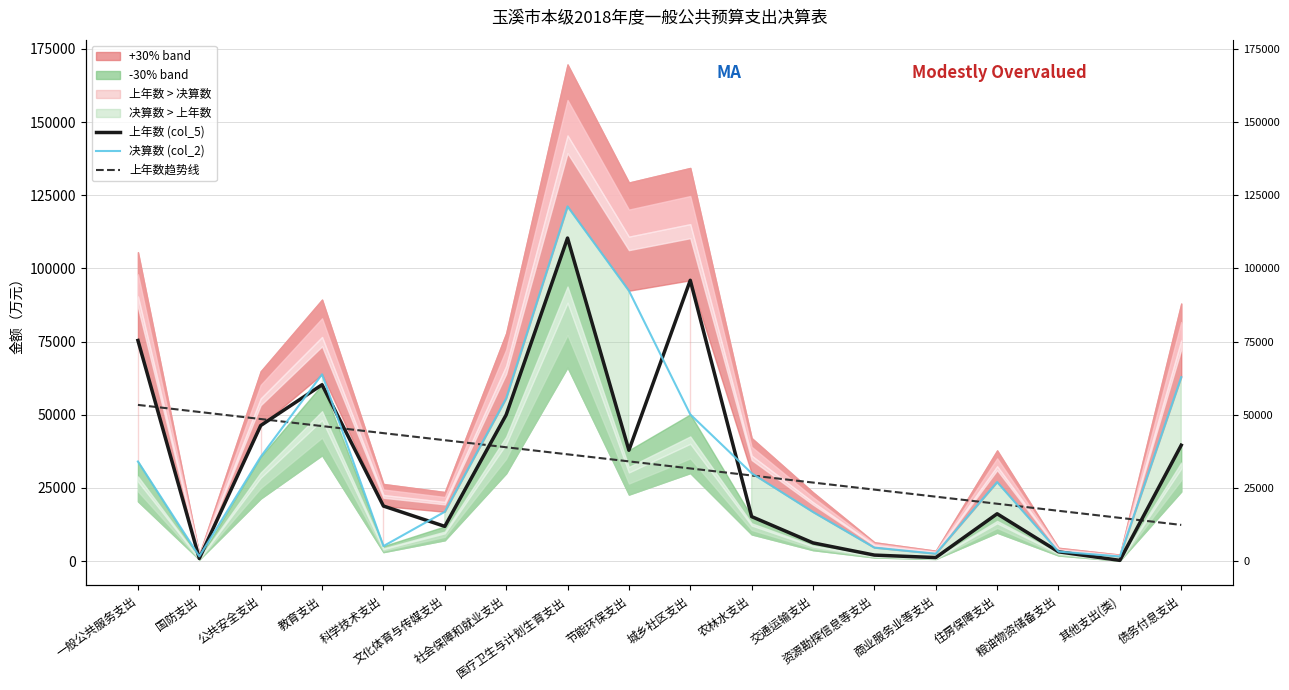

Read the 决算数 (col_2) value at 公共安全支出.

35628.0